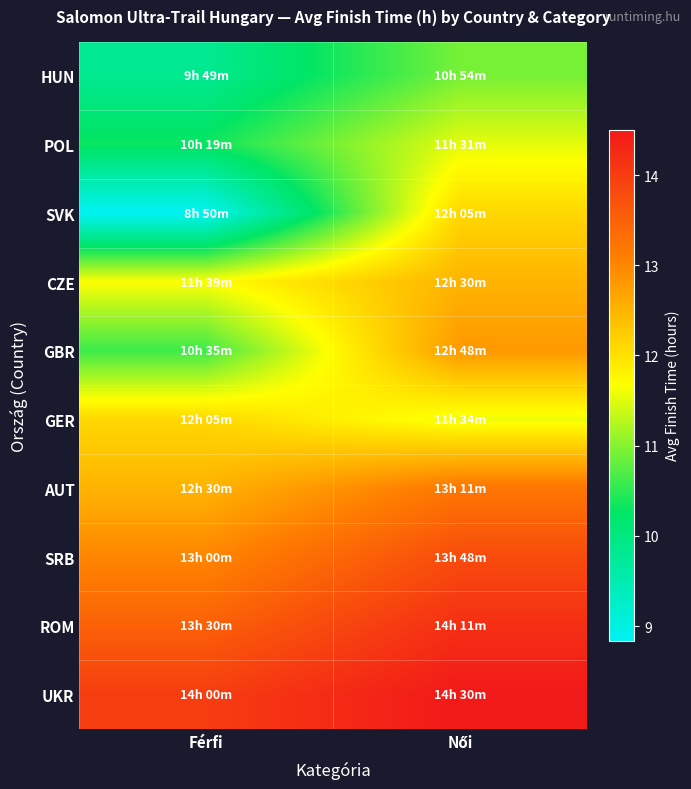

Reading left to right, transcribe all the data shown in this chart.

HUN: Férfi=9.8	Női=10.9
POL: Férfi=10.3	Női=11.5
SVK: Férfi=8.8	Női=12.1
CZE: Férfi=11.7	Női=12.5
GBR: Férfi=10.6	Női=12.8
GER: Férfi=12.1	Női=11.6
AUT: Férfi=12.5	Női=13.2
SRB: Férfi=13.0	Női=13.8
ROM: Férfi=13.5	Női=14.2
UKR: Férfi=14.0	Női=14.5